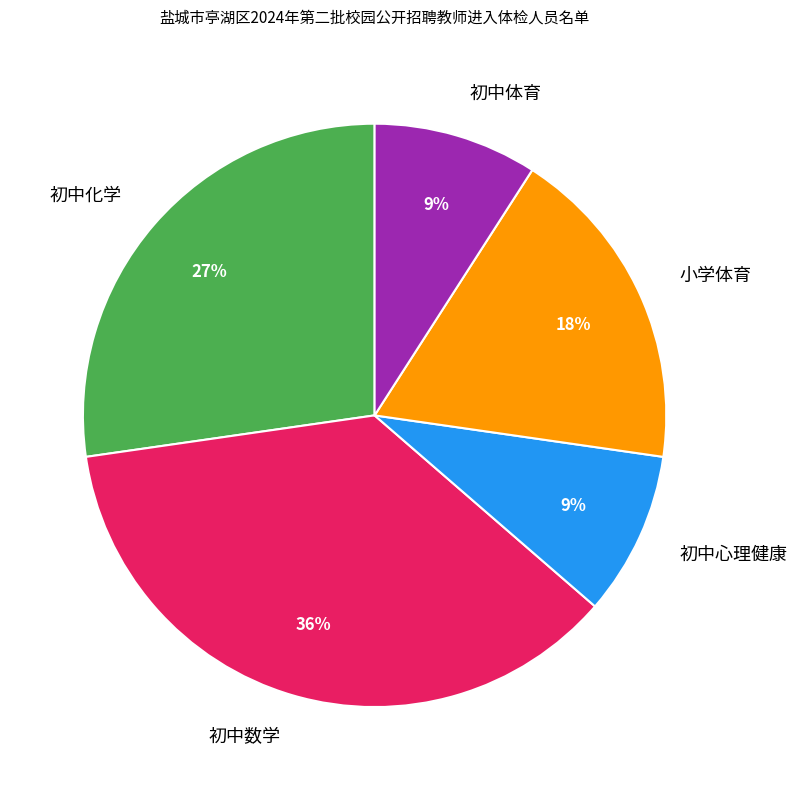

To the nearest percent, what percentage of the pie is 初中数学?

36%